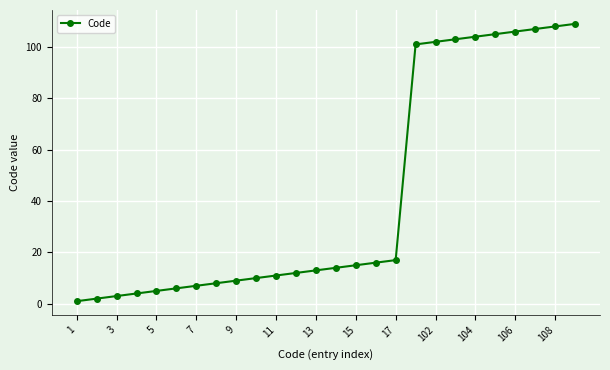

Reading right to left, what are all the values shown in this chart?

109	108	107	106	105	104	103	102	101	17	16	15	14	13	12	11	10	9	8	7	6	5	4	3	2	1